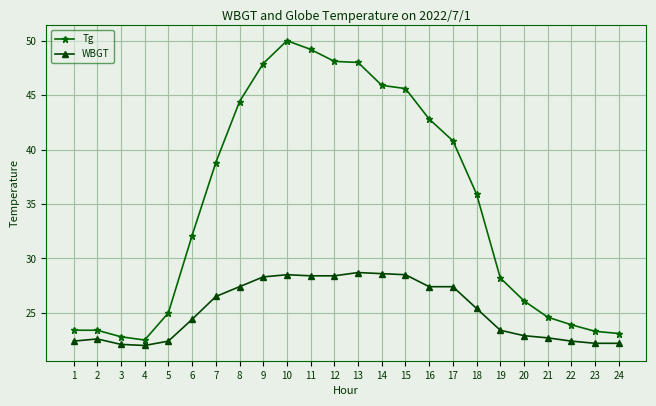

Does the chart display data point markers on the line(s)?

Yes